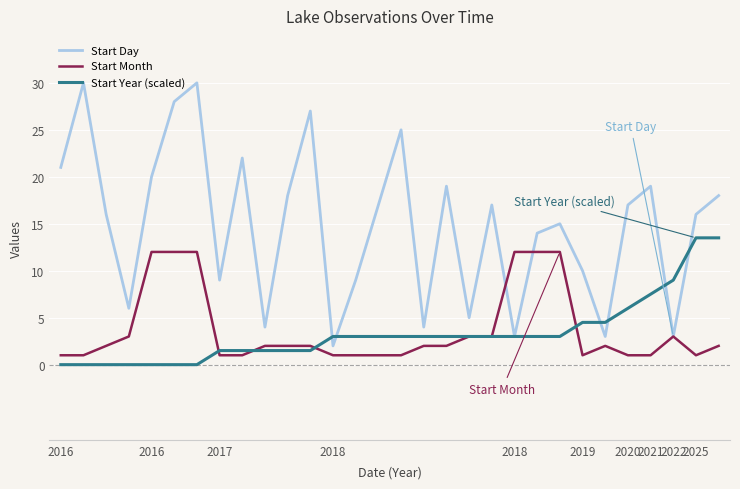

Which series has the largest total across all categories?

Start Day